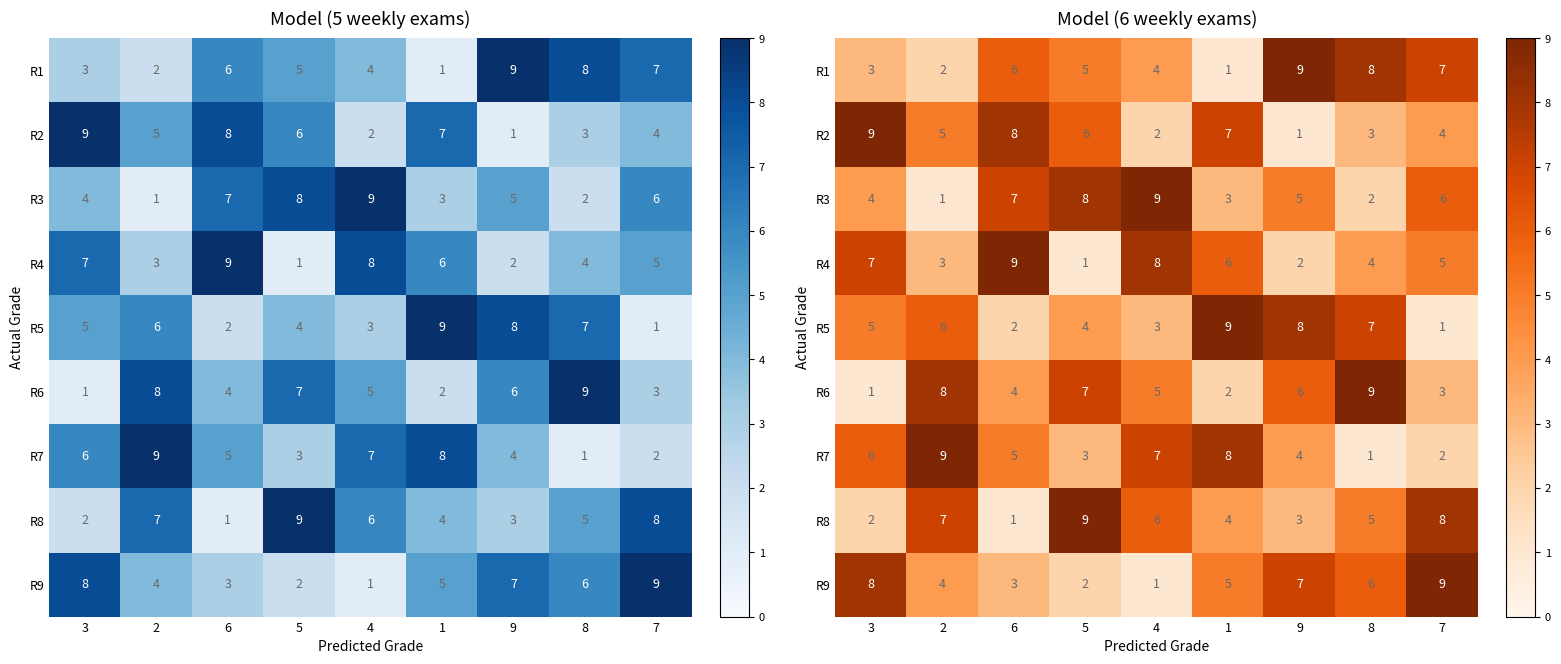

Which category has the lowest value across all series?

1